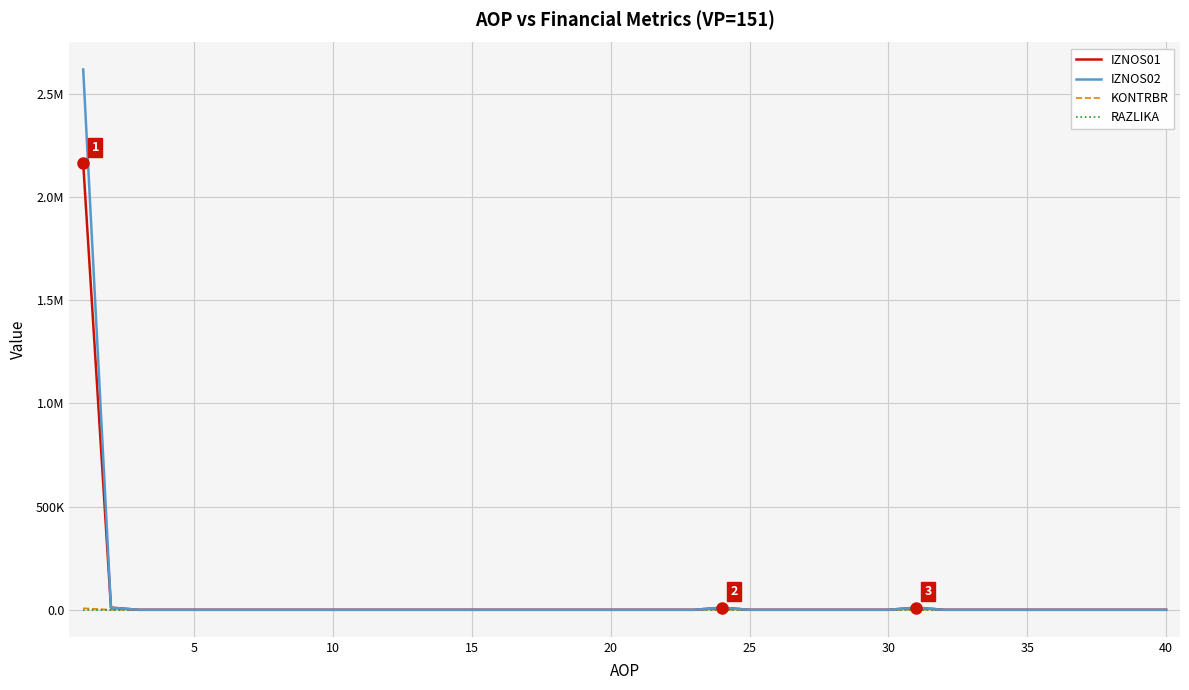

Does the chart have visible grid lines?

Yes